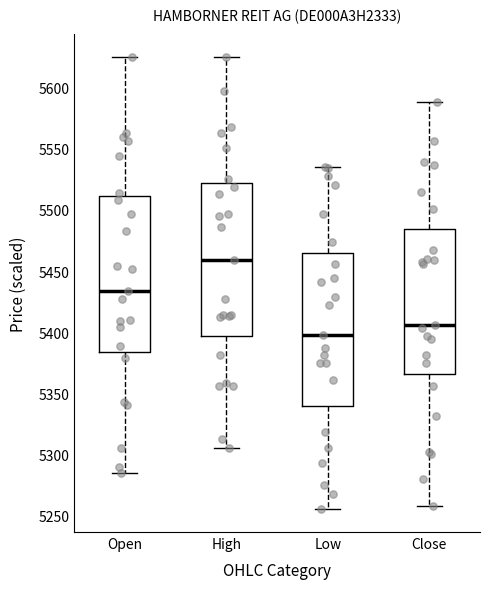

Which box has the highest median line?

High